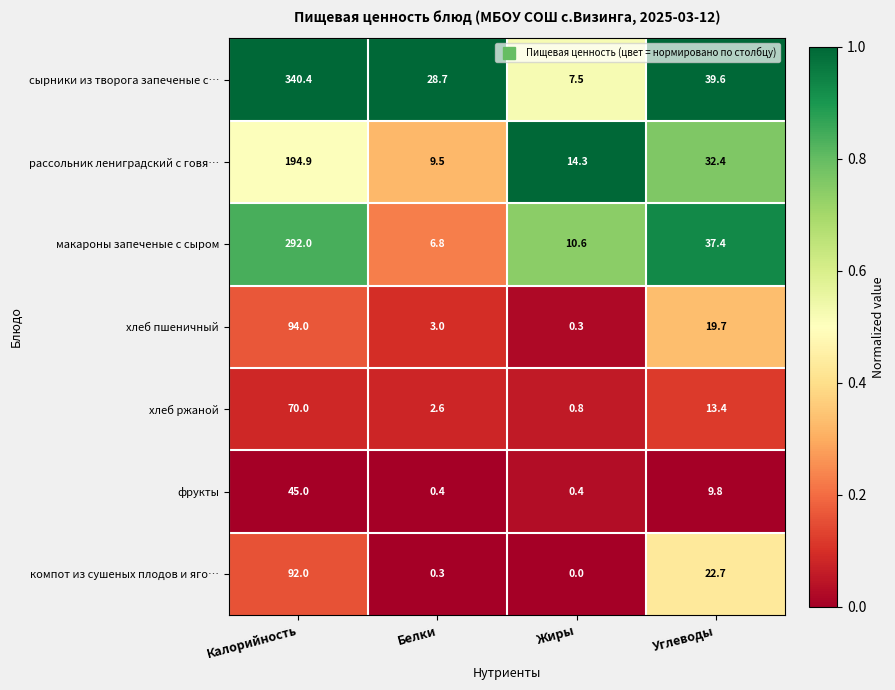

Which label corresponds to the smallest value in the chart?

Жиры